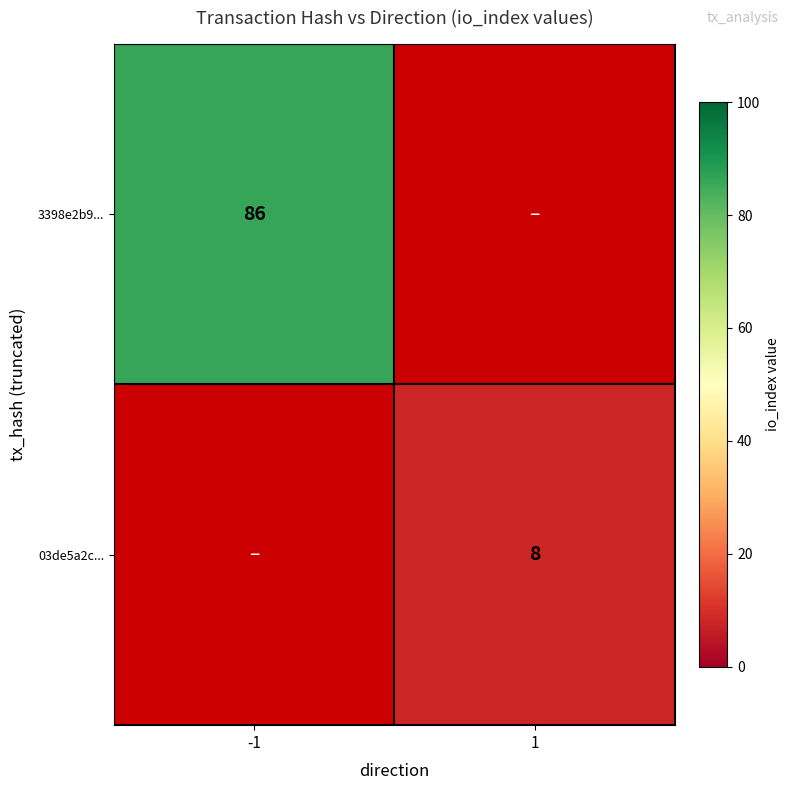

How many data points does each series have?

2